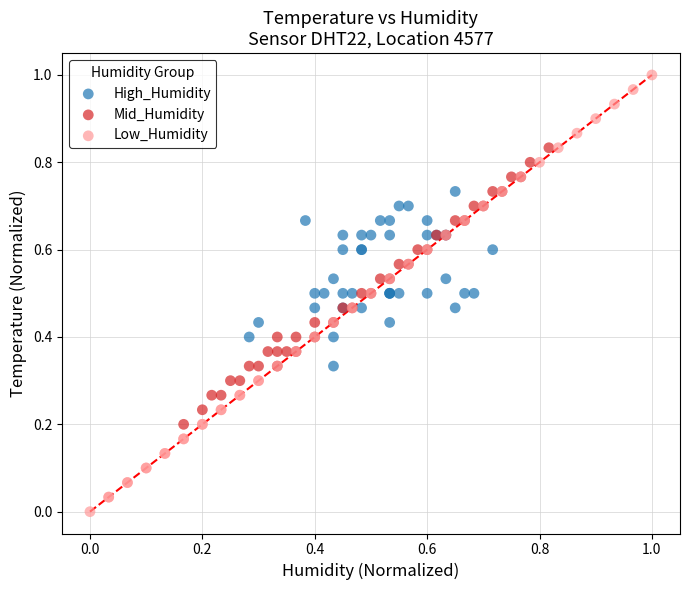

Which series reaches the maximum Y coordinate?

Low_Humidity